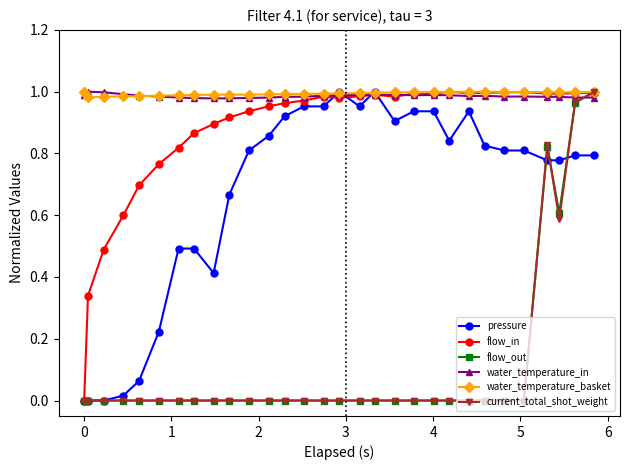

True or false: pressure has more than 0 interior local peaks.

True